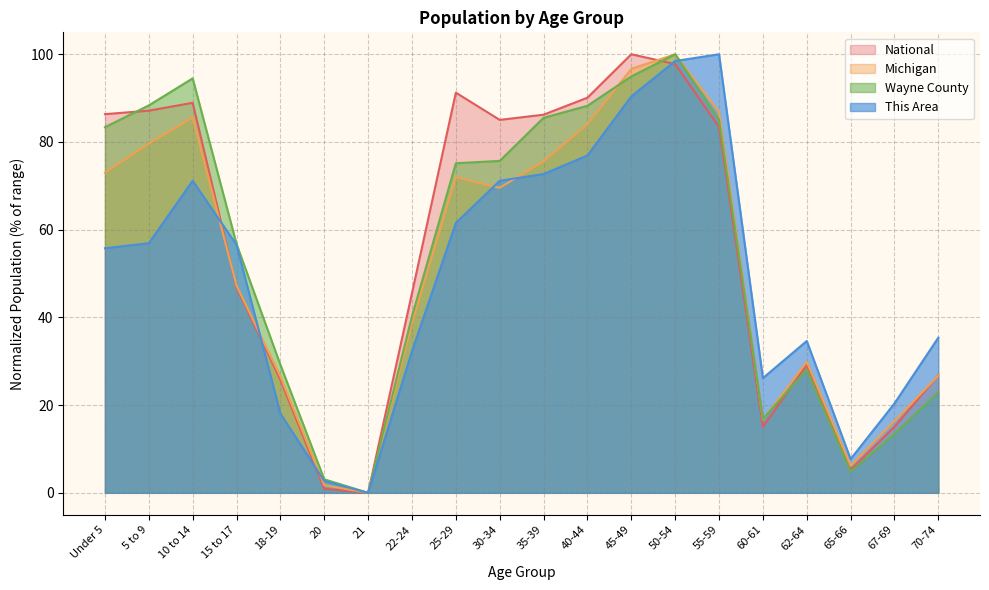

What is the difference between the Michigan values at 15 to 17 and 25-29?

24.7